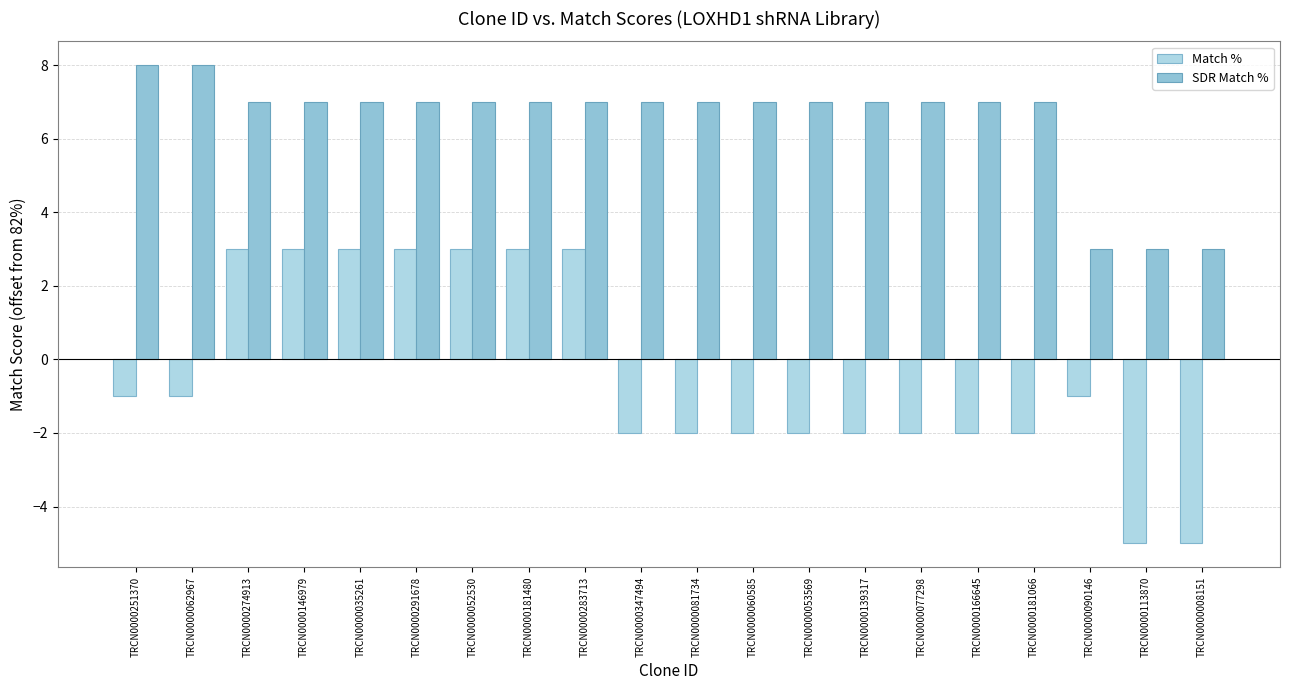

How many bars are there in each group?

2